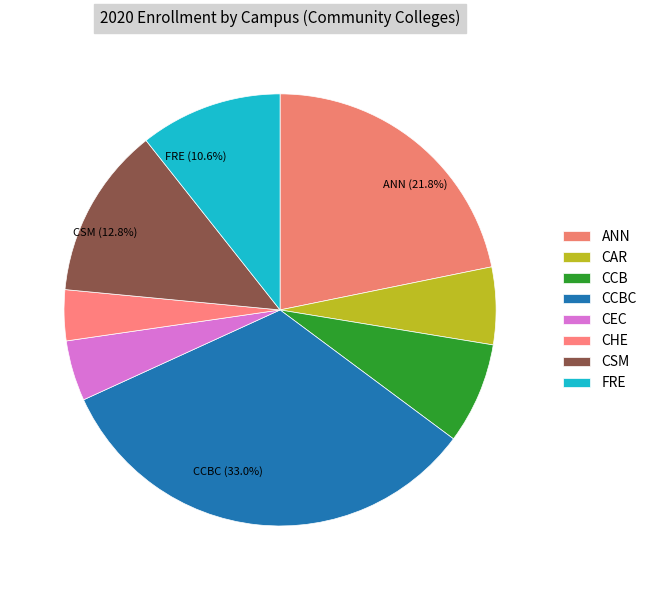

Count the number of slices in the pie.

8